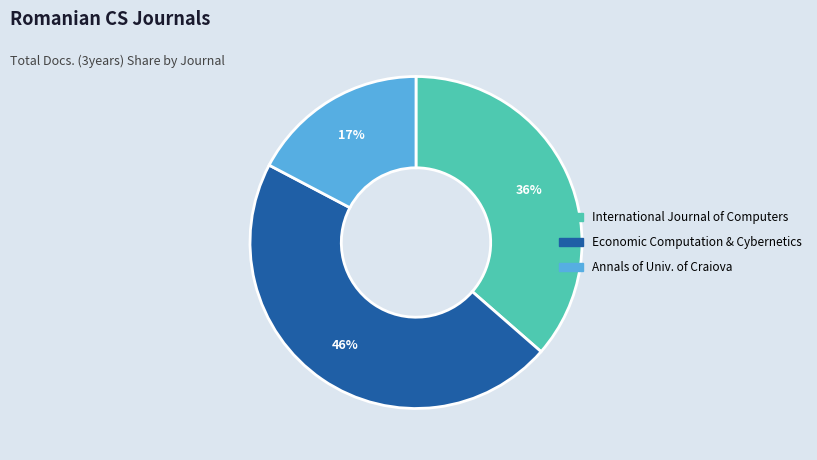

How many segments does this pie chart have?

3